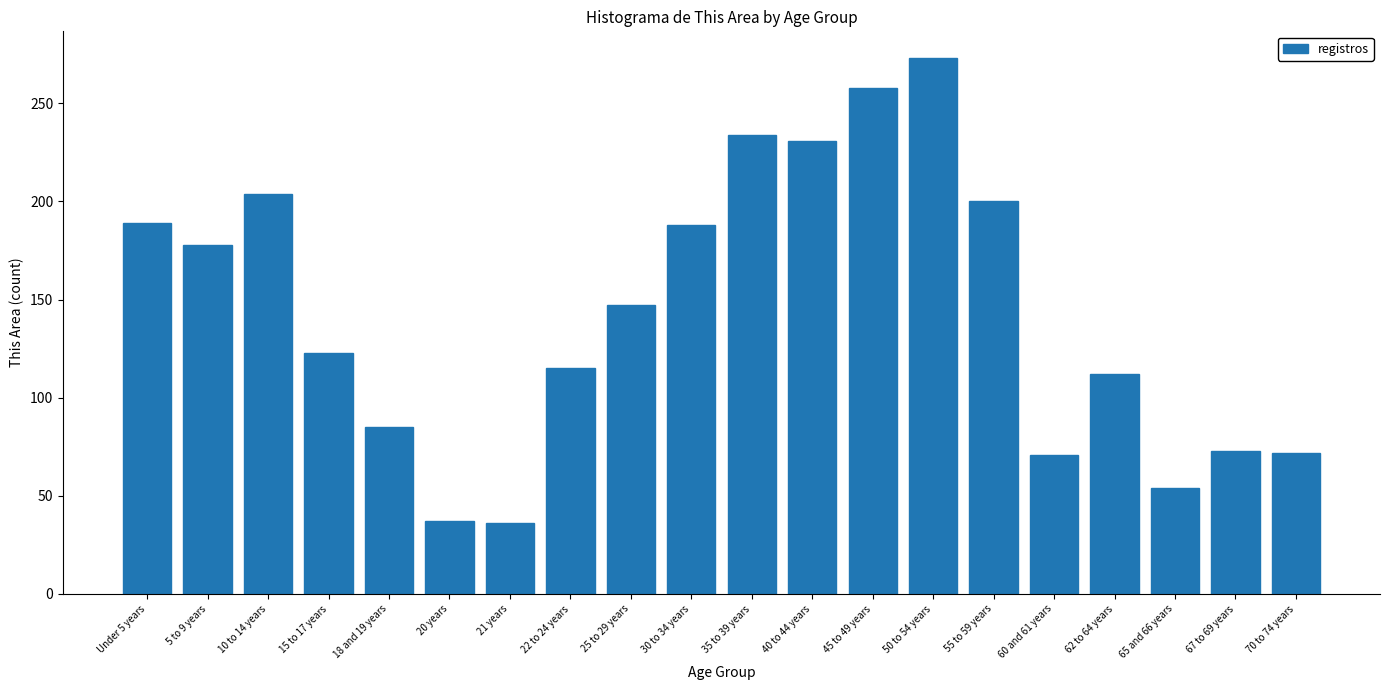

At which label is the value closest to 154?

25 to 29 years